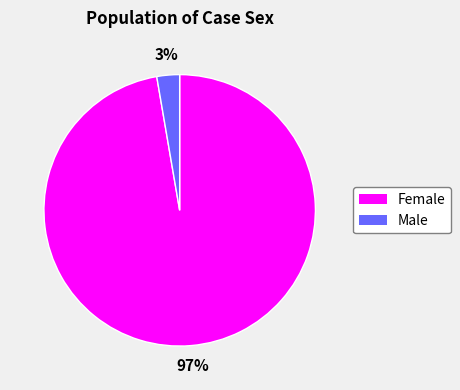

Combined, do Male and Female account for over 50%?

Yes